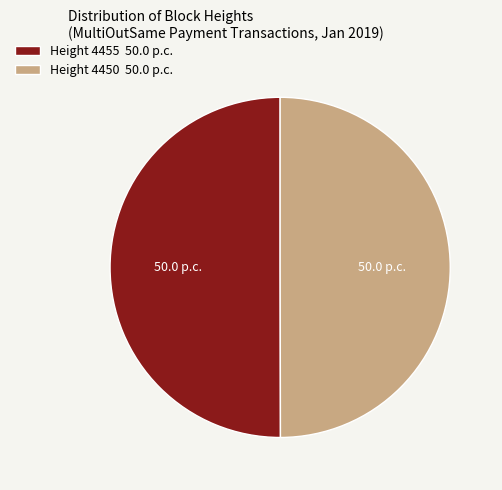

How many segments does this pie chart have?

2